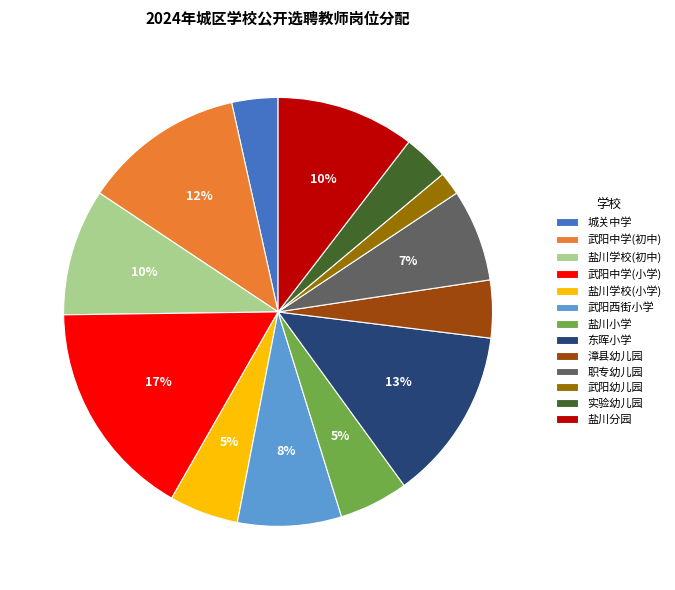

What percentage is the 盐川学校(小学) slice, to the nearest percent?

5%